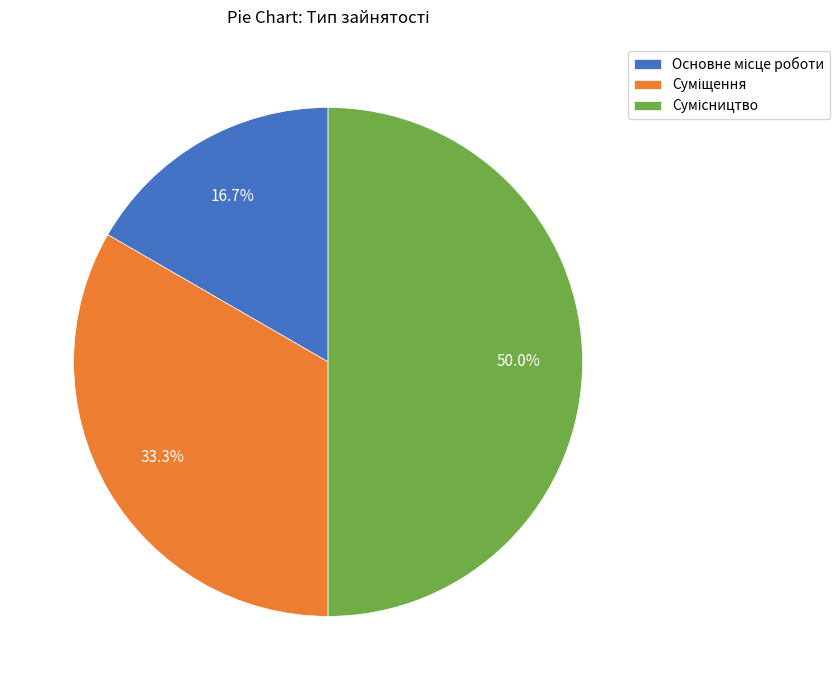

How many segments does this pie chart have?

3